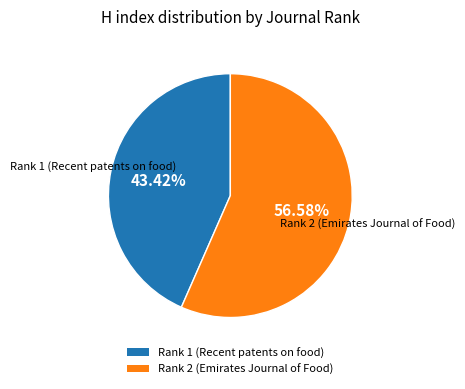

Rank the categories by value from highest to lowest.

Rank 2 (Emirates Journal of Food), Rank 1 (Recent patents on food)